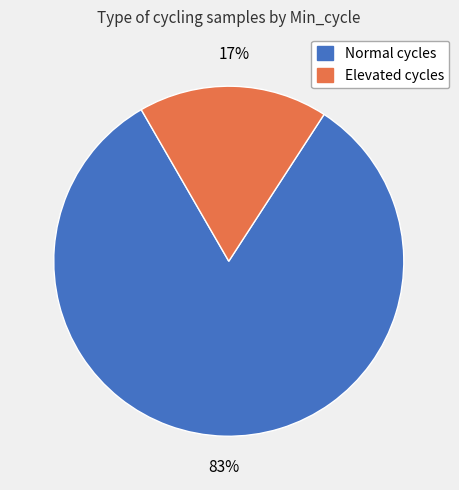

Is there a majority slice in this chart?

Yes